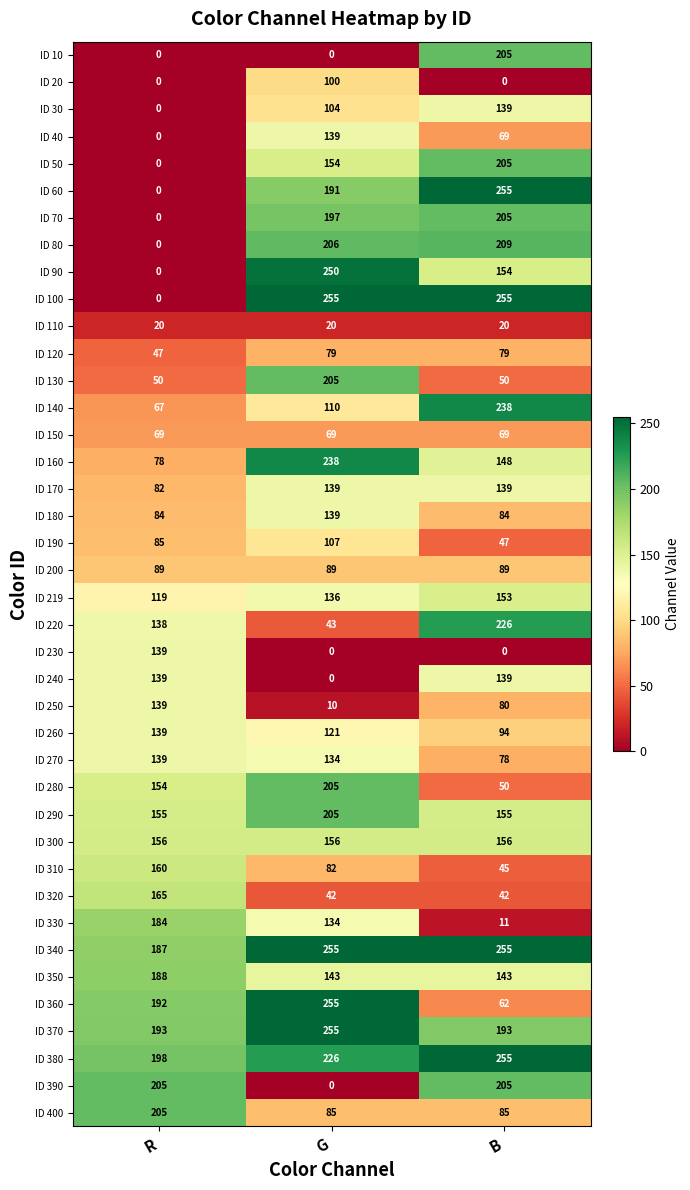

Where does the ID 90 series first go above 154?

G